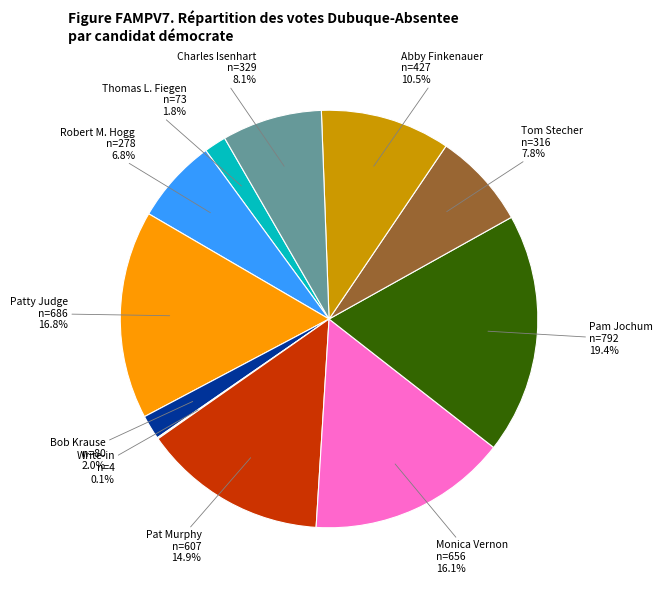

The Thomas L. Fiegen slice represents 15% of the pie. True or false?

False